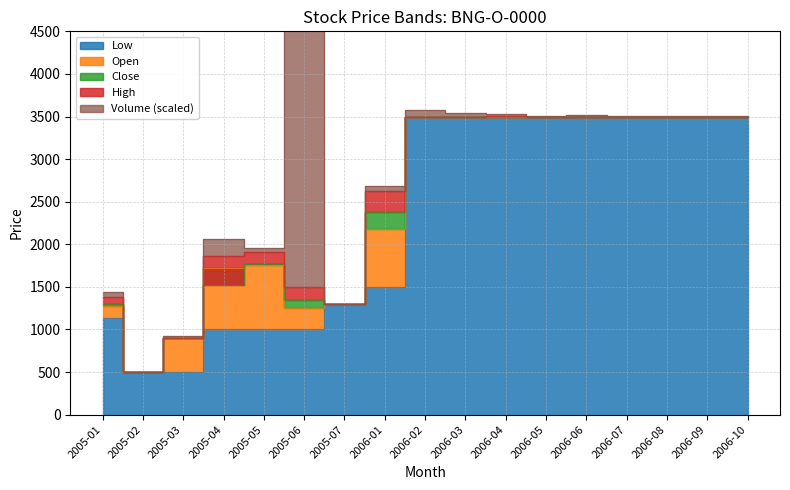

At which category does High reach its first local peak?

2005-05